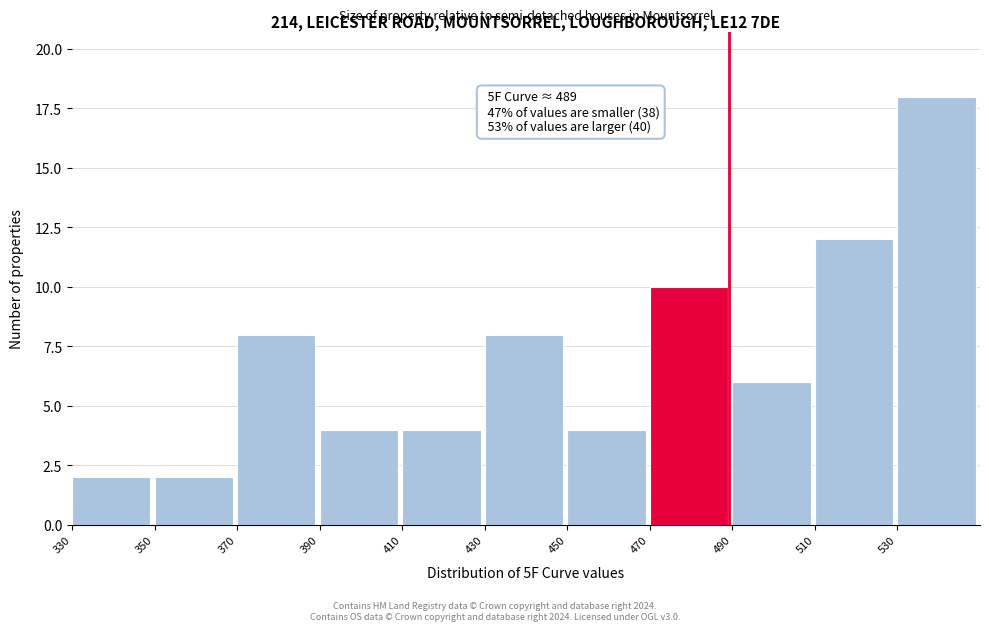

Which range on the x-axis has the tallest bar?

530 to 550